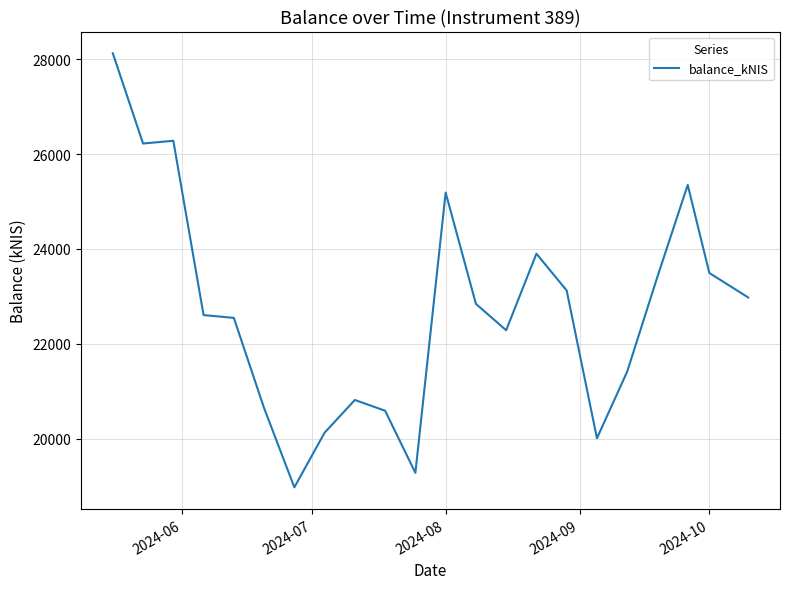

What is the greatest value displayed?

28128.8